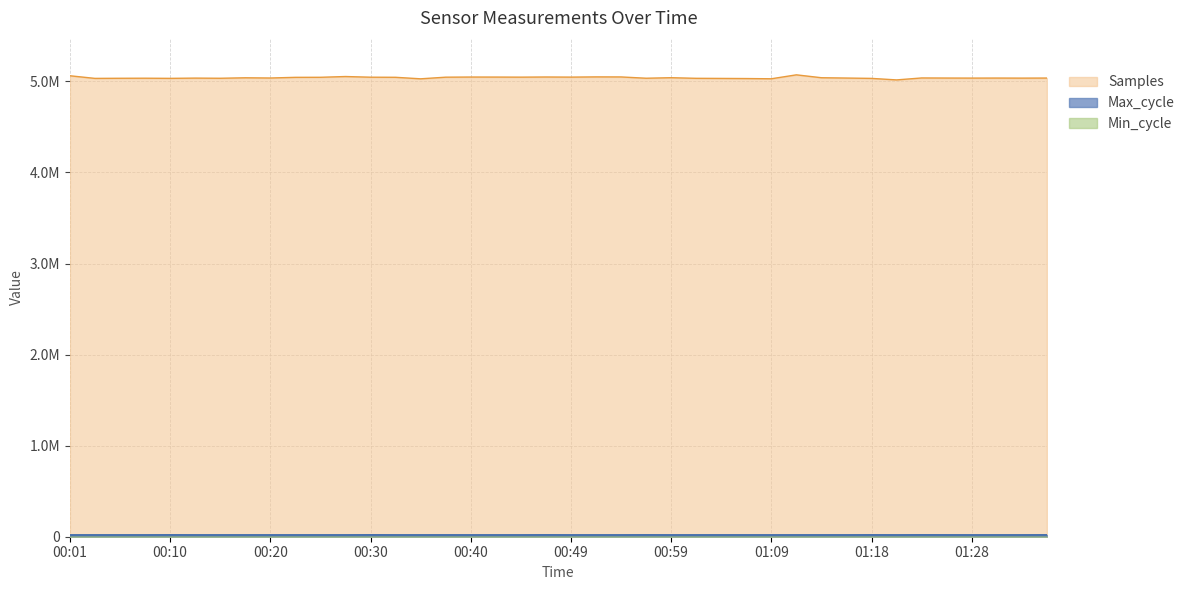

What is the difference between the maximum and minimum values in the Samples series?

55646